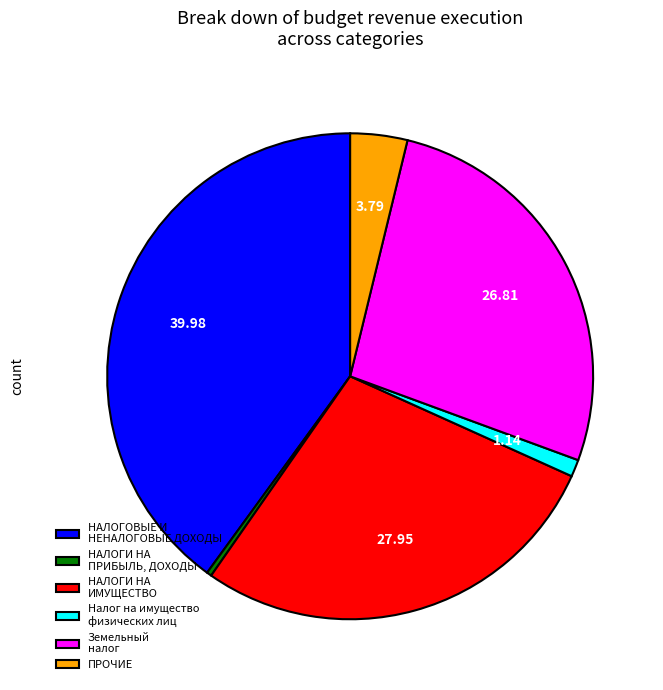

Which slice is the largest?

НАЛОГОВЫЕ И НЕНАЛОГОВЫЕ ДОХОДЫ